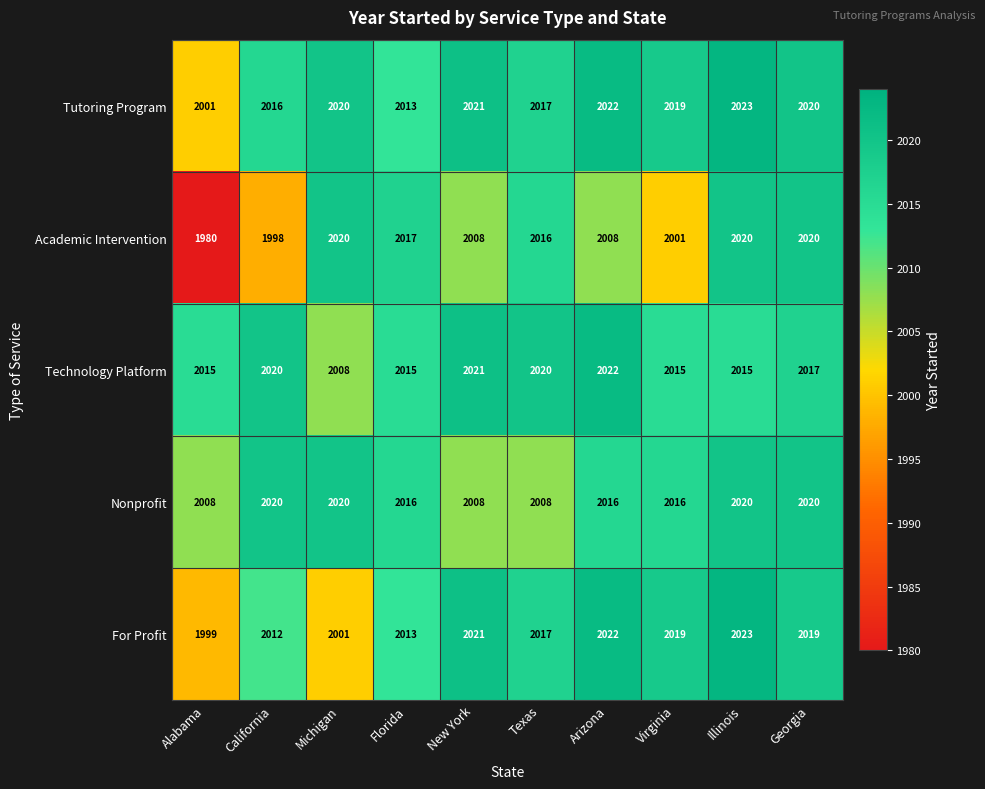

Between Florida and Georgia, which series saw the biggest shift?

Tutoring Program